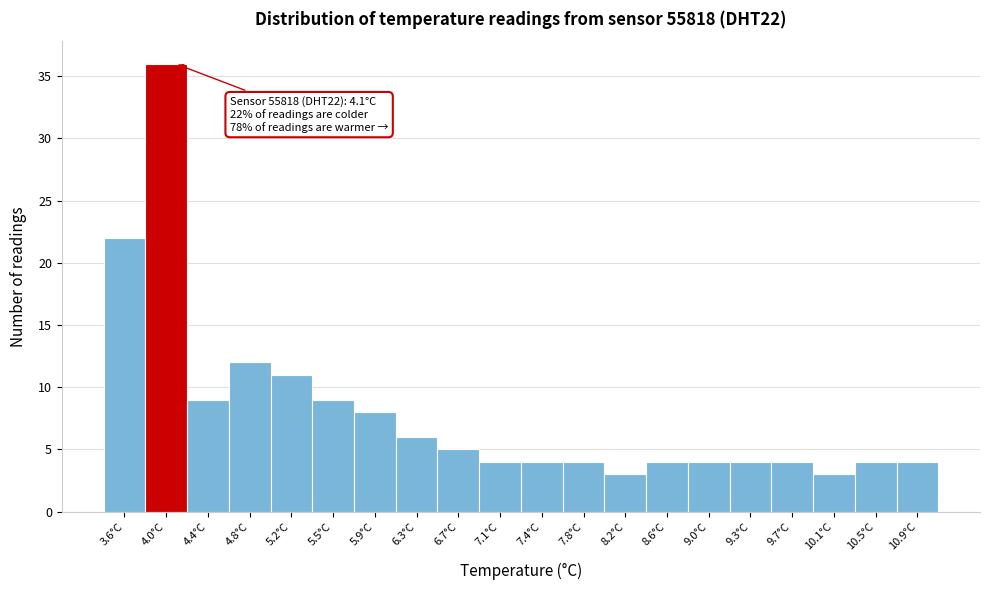

Which range on the x-axis has the tallest bar?

3.83 to 4.21